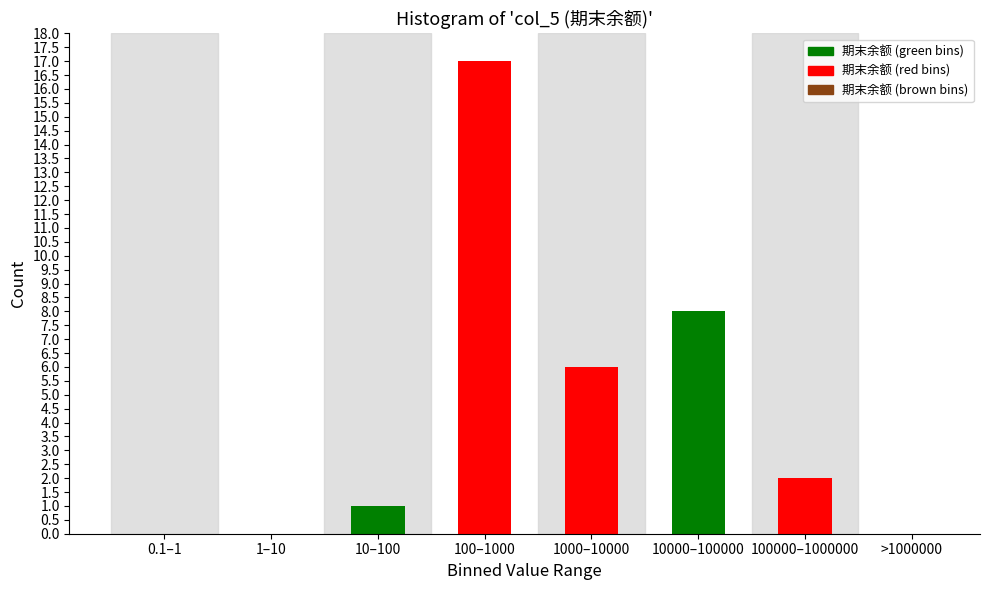

Reading left to right, what are all the values shown in this chart?

0.1–1=0	1–10=0	10–100=1	100–1000=17	1000–10000=6	10000–100000=8	100000–1000000=2	>1000000=0